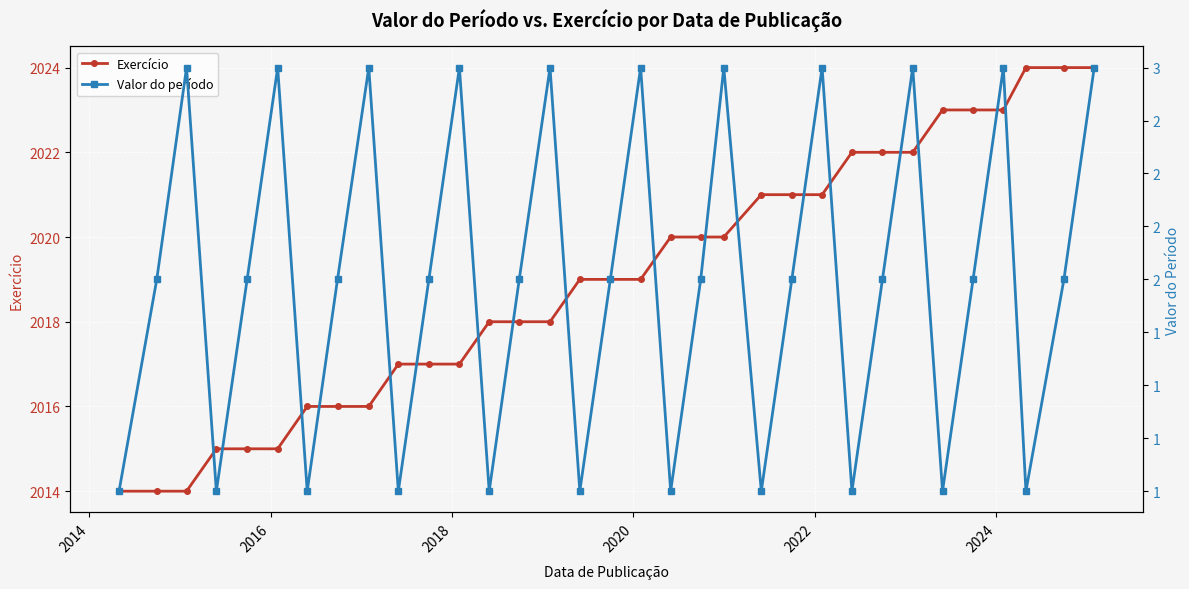

What are all the series names shown in the legend?

Exercício, Valor do período